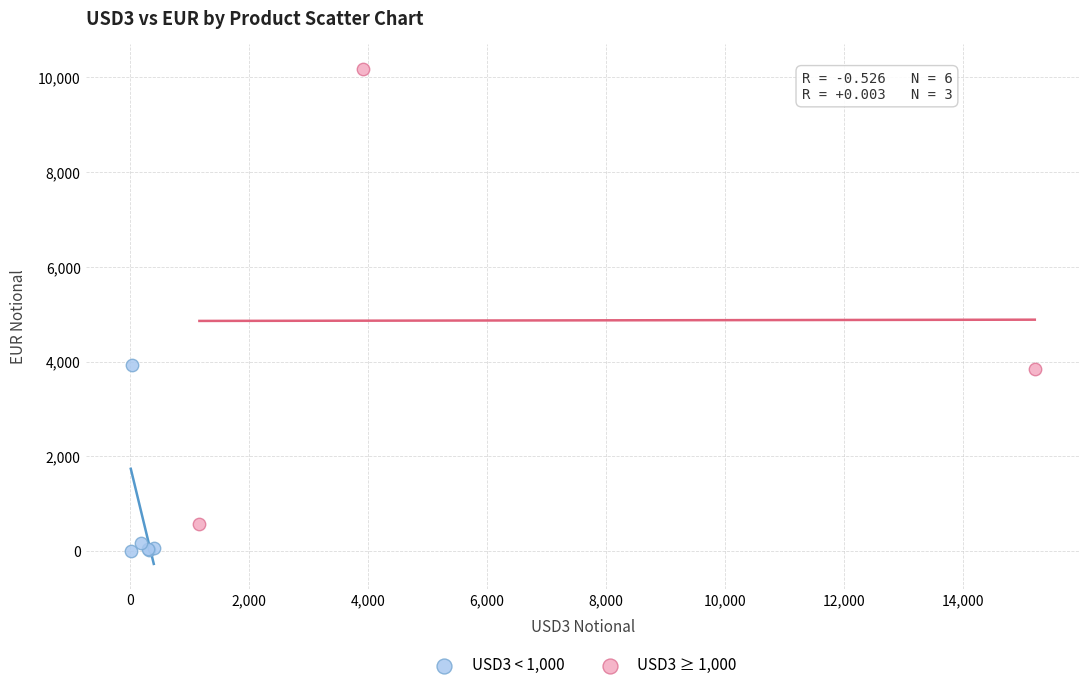

Which series reaches the minimum Y coordinate?

USD3 < 1,000